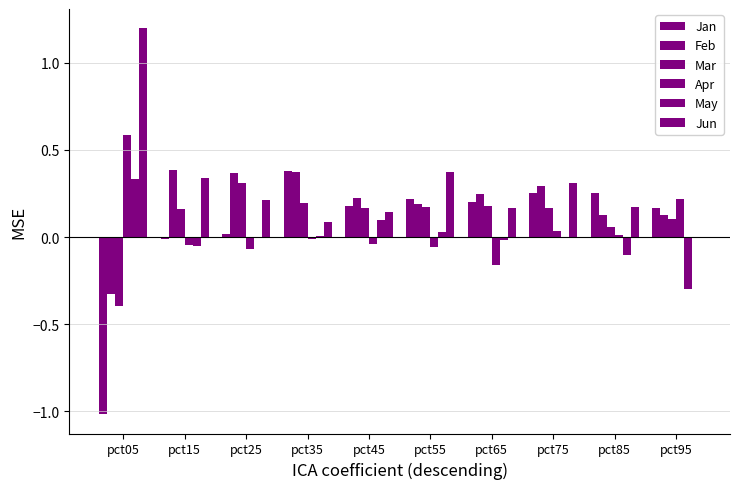

Are the bars grouped side by side (vs. stacked)?

Yes